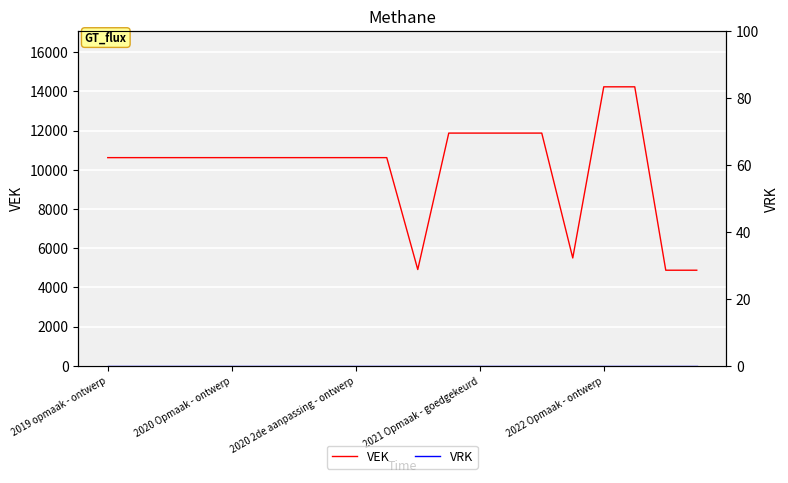

Which series changed the most between 14 and 18?

VEK